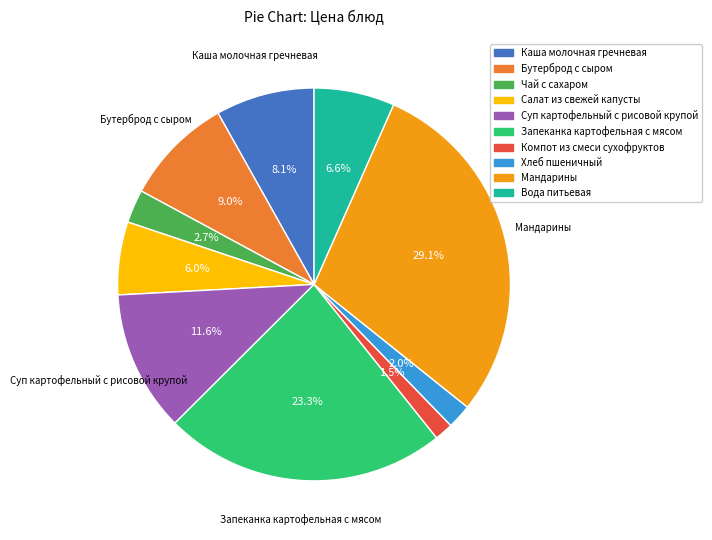

The Каша молочная гречневая slice represents 8% of the pie. True or false?

True